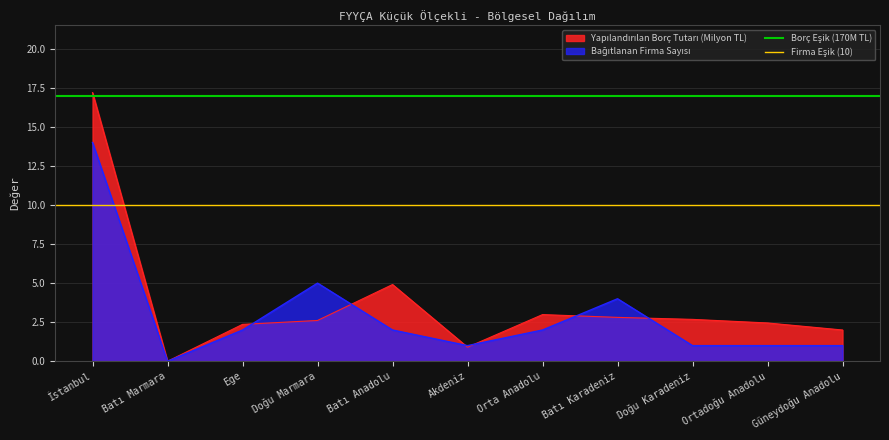

What position from the left is İstanbul?

1